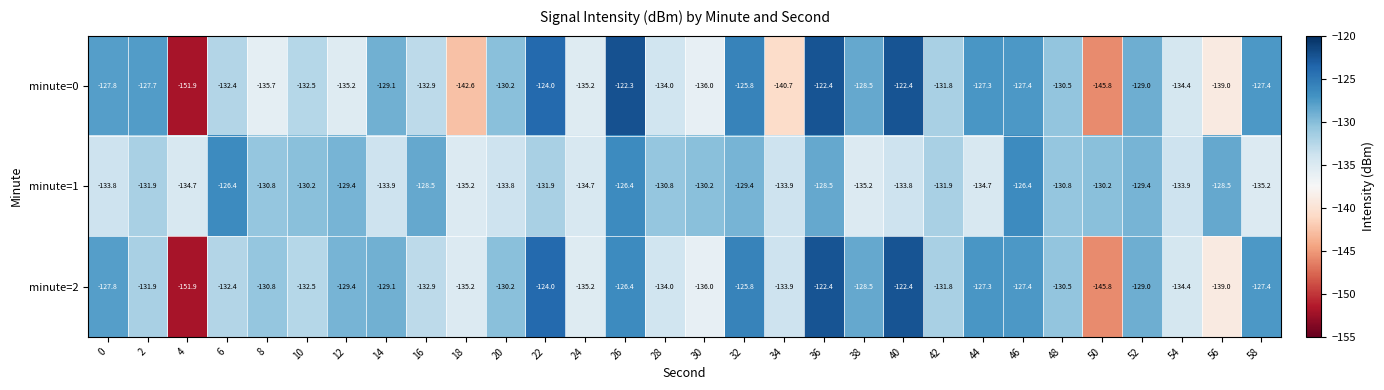

What is the average value of the minute=1 series?

-131.5